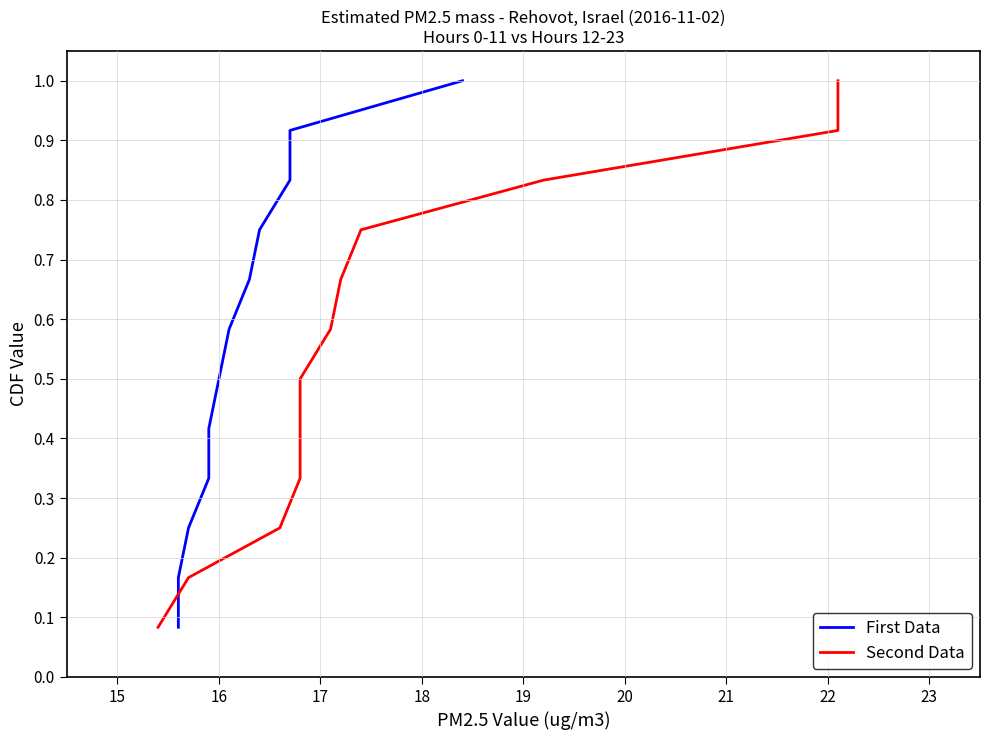

Is this an area chart (filled region under the line)?

No